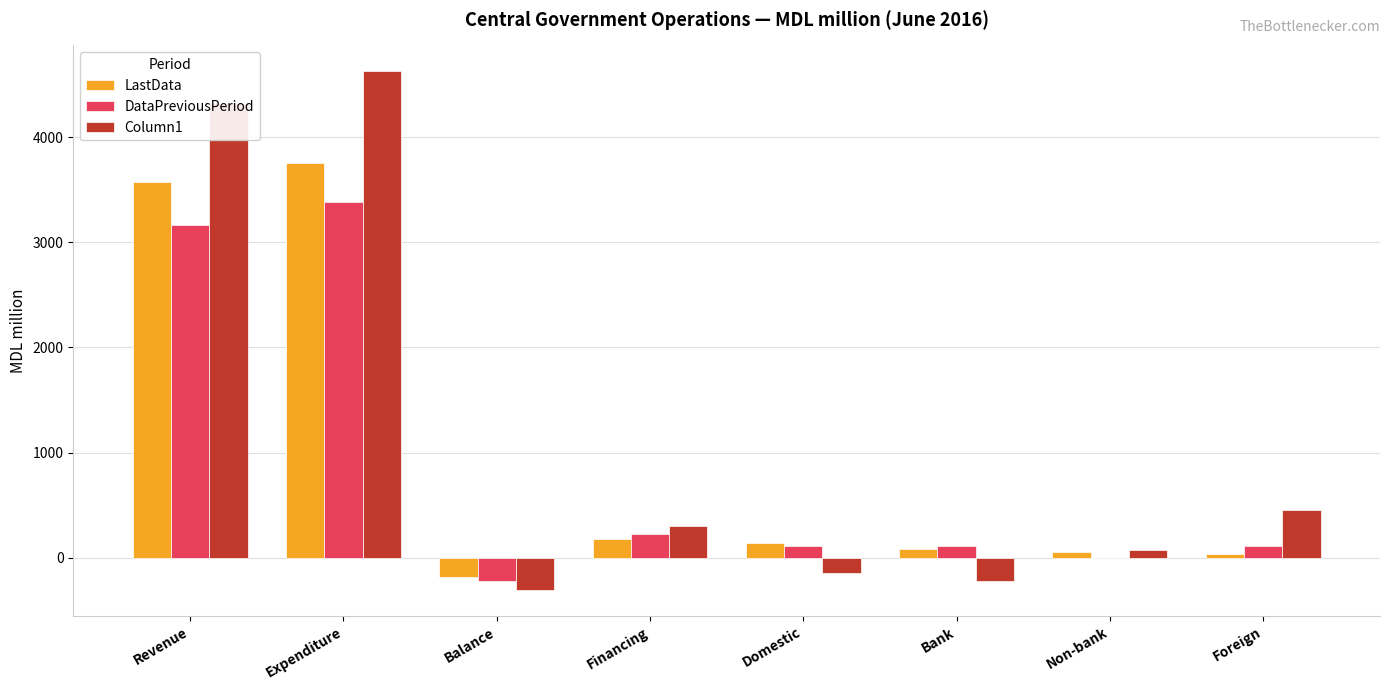

What is the average value of the LastData series?

955.5